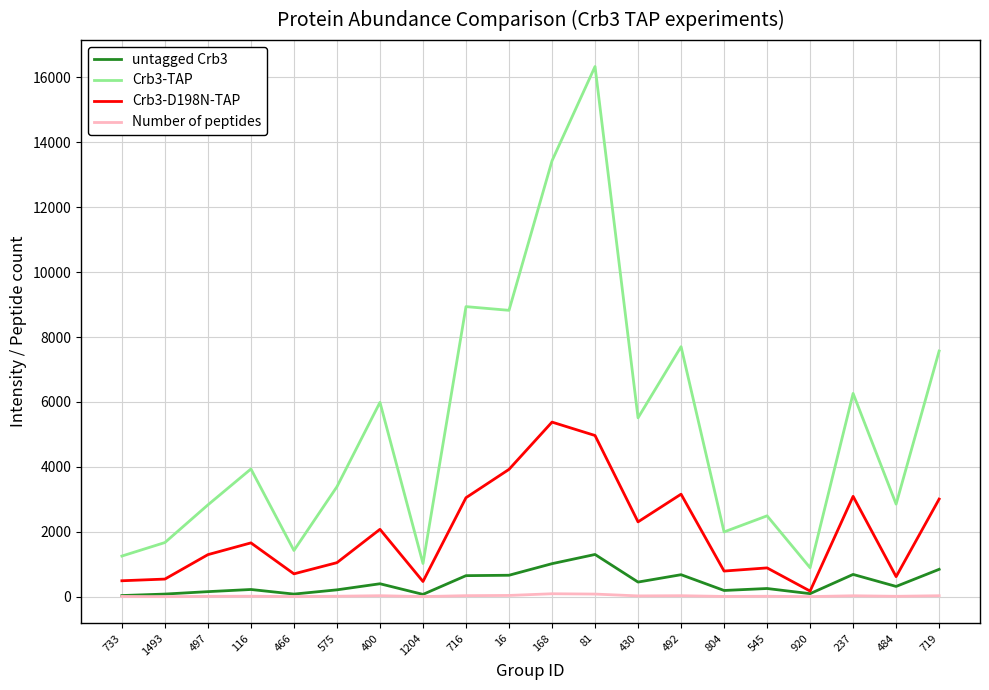

Which series has the widest spread of values?

Crb3-TAP